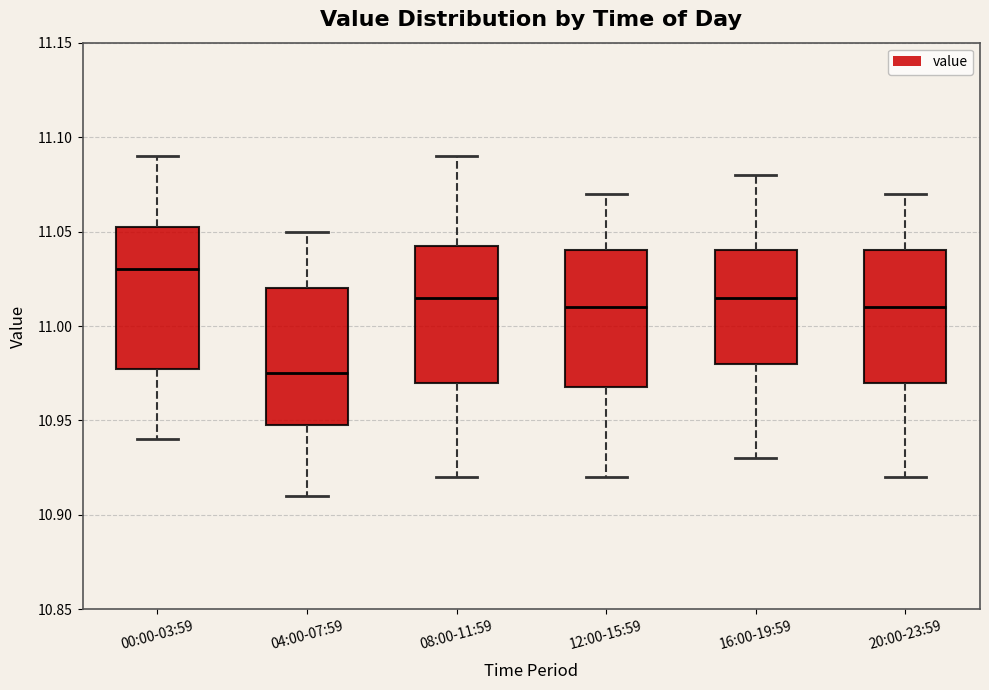

Reading left to right, transcribe this box plot: for each box, give where its median line is, the range the box spans, and where its two whiskers end, as read against the y-axis. The values are not printed on the chart, so give them approximately, as read against the axis.

00:00-03:59: median 11.030, box 10.980 to 11.055, whiskers 10.940 to 11.090
04:00-07:59: median 10.975, box 10.950 to 11.020, whiskers 10.910 to 11.050
08:00-11:59: median 11.015, box 10.970 to 11.045, whiskers 10.920 to 11.090
12:00-15:59: median 11.010, box 10.970 to 11.040, whiskers 10.920 to 11.070
16:00-19:59: median 11.015, box 10.980 to 11.040, whiskers 10.930 to 11.080
20:00-23:59: median 11.010, box 10.970 to 11.040, whiskers 10.920 to 11.070